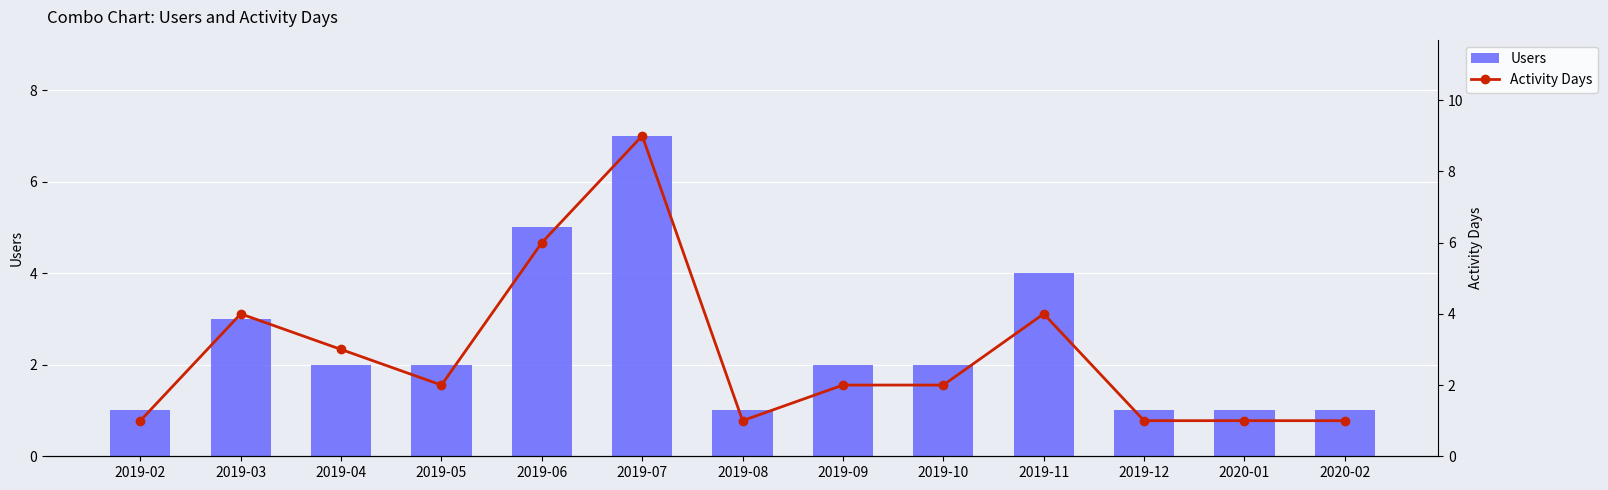

Reading right to left, extract all data points from this chart.

Users: 2020-02=1	2020-01=1	2019-12=1	2019-11=4	2019-10=2	2019-09=2	2019-08=1	2019-07=7	2019-06=5	2019-05=2	2019-04=2	2019-03=3	2019-02=1
Activity Days: 2020-02=1	2020-01=1	2019-12=1	2019-11=4	2019-10=2	2019-09=2	2019-08=1	2019-07=9	2019-06=6	2019-05=2	2019-04=3	2019-03=4	2019-02=1